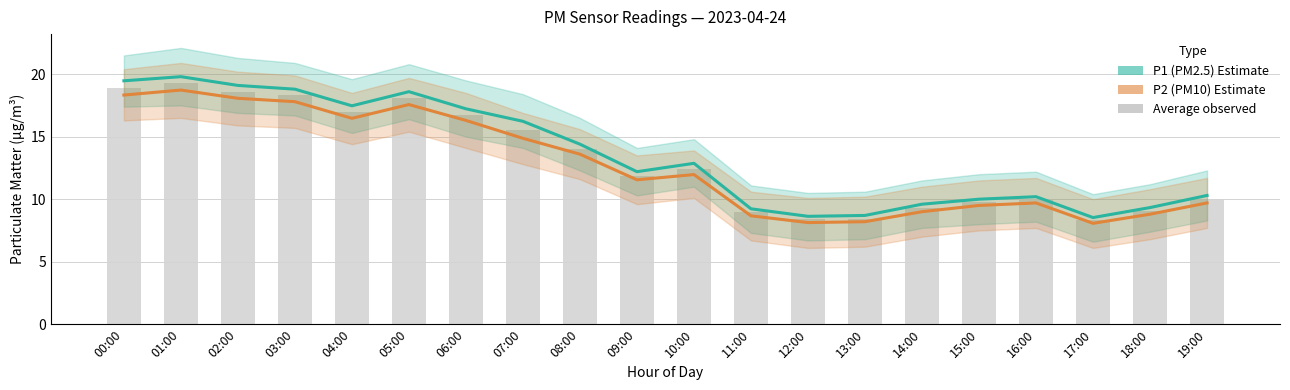

What is the total value across all series at 09:00?

23.8